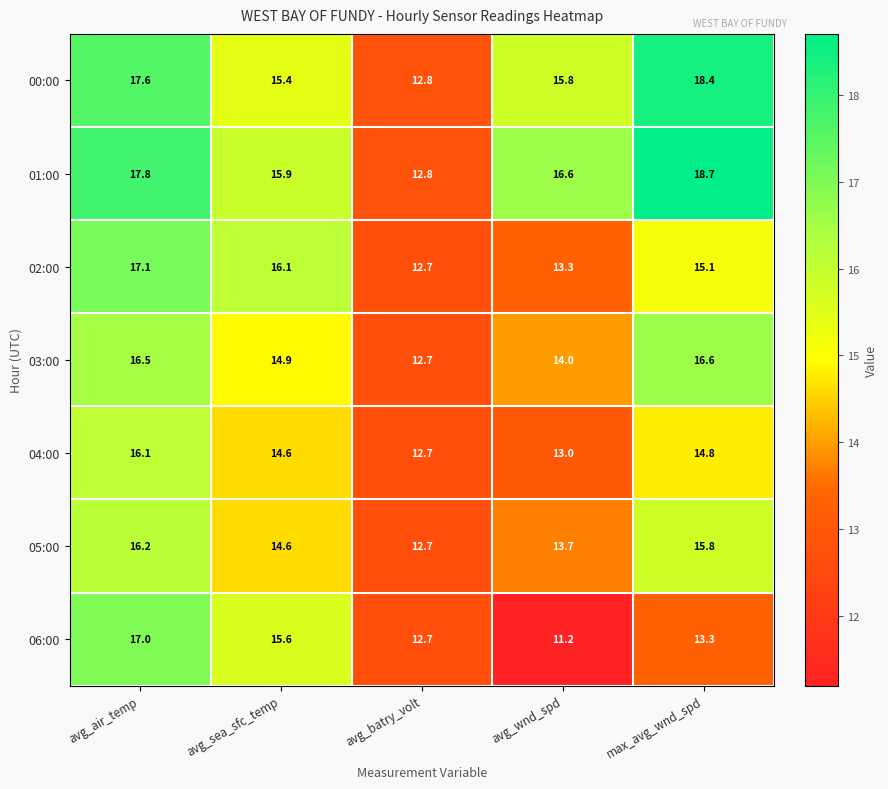

What is the minimum value shown in the chart?

11.2